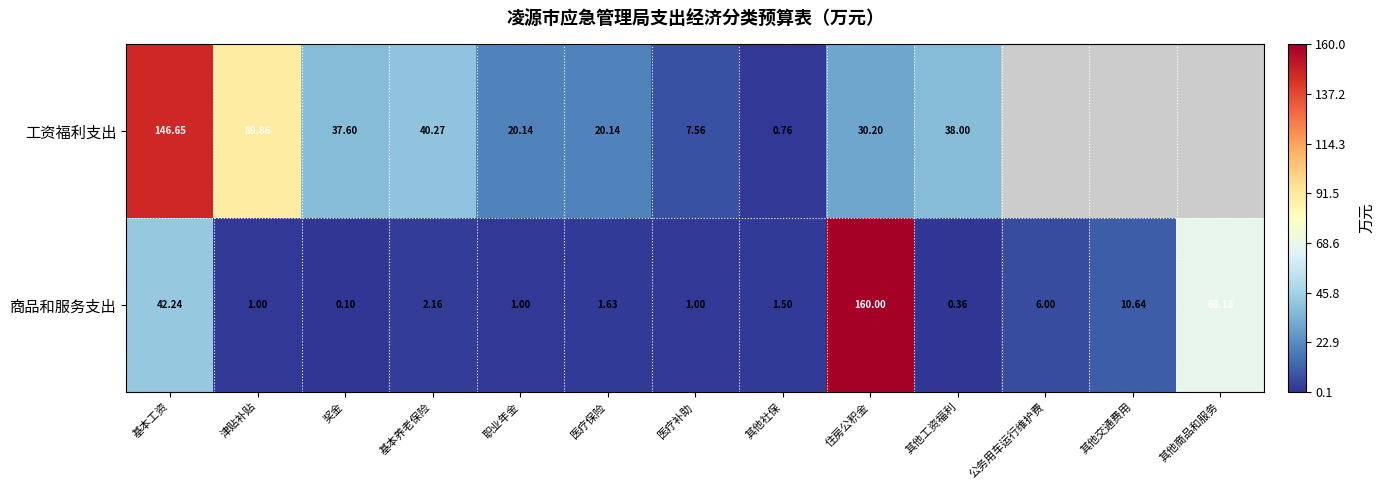

Is the value of 商品和服务支出 at 公务用车运行维护费 greater than the value of 工资福利支出 at 住房公积金?

No